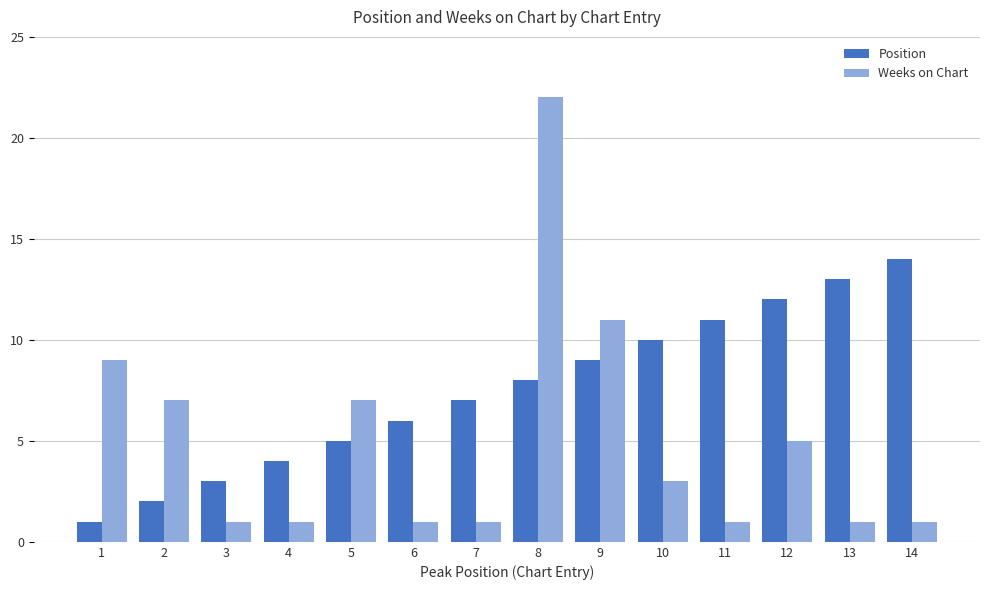

Is the value of Position at 7 greater than the value of Weeks on Chart at 1?

No